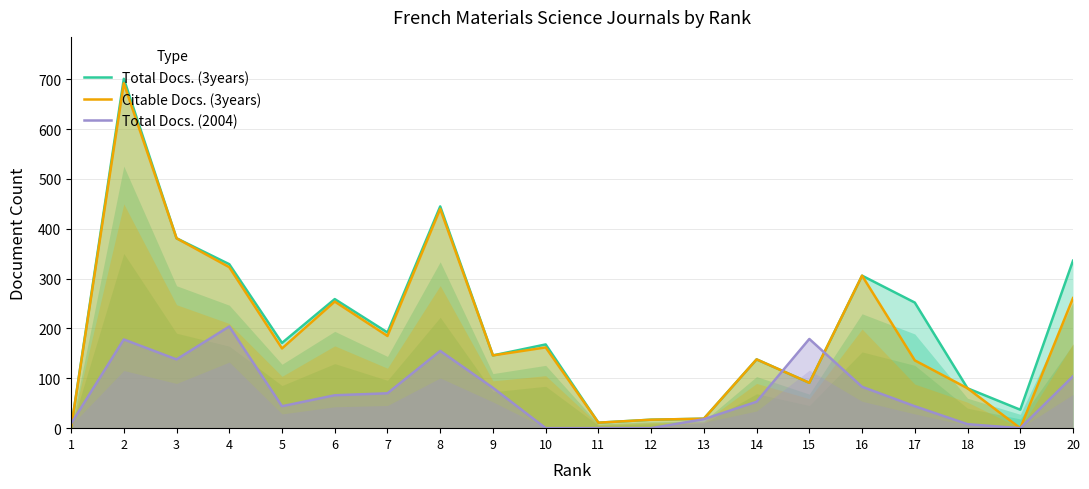

Reading left to right, extract all data points from this chart.

Total Docs. (3years): 1=0	2=701	3=381	4=329	5=171	6=259	7=192	8=445	9=146	10=168	11=11	12=17	13=19	14=138	15=91	16=306	17=252	18=80	19=37	20=336
Citable Docs. (3years): 1=0	2=692	3=381	4=323	5=160	6=254	7=185	8=440	9=146	10=162	11=11	12=17	13=19	14=138	15=91	16=306	17=136	18=80	19=0	20=261
Total Docs. (2004): 1=9	2=178	3=138	4=204	5=44	6=66	7=70	8=155	9=81	10=0	11=0	12=0	13=18	14=53	15=179	16=83	17=44	18=8	19=0	20=104